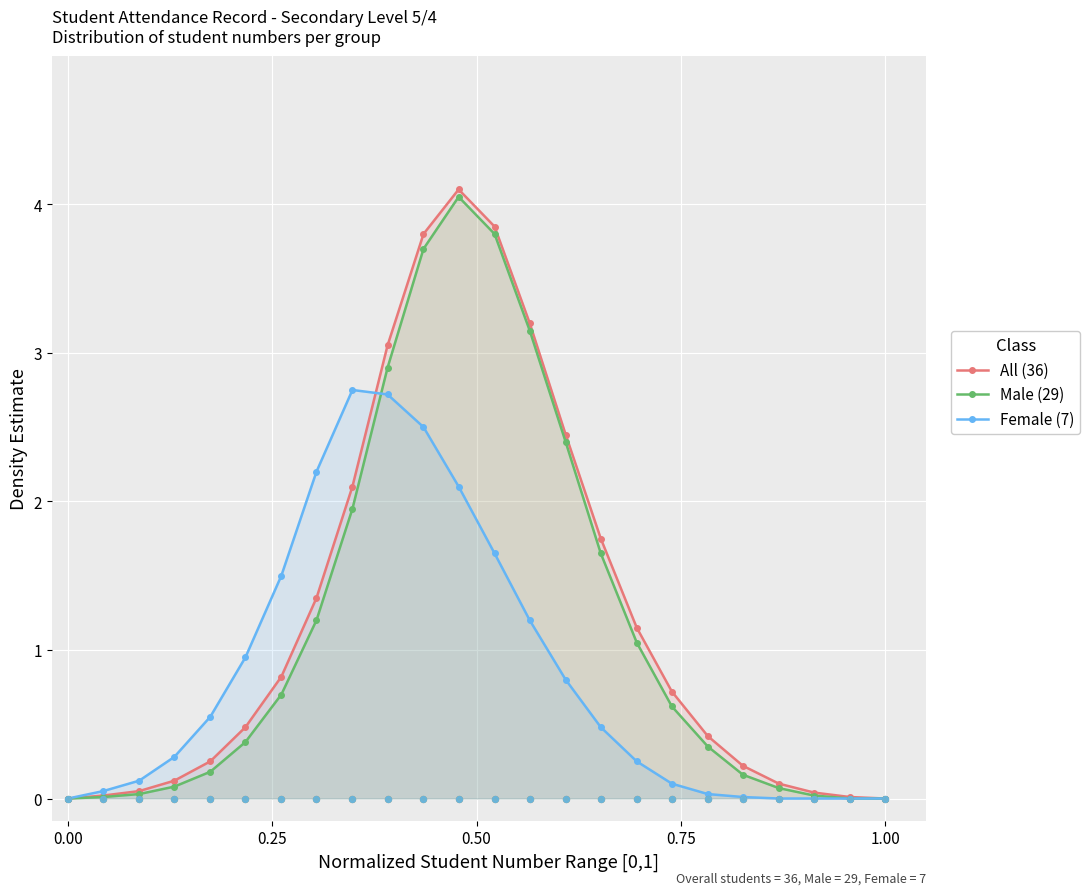

What are all the series names shown in the legend?

All (36), Male (29), Female (7)